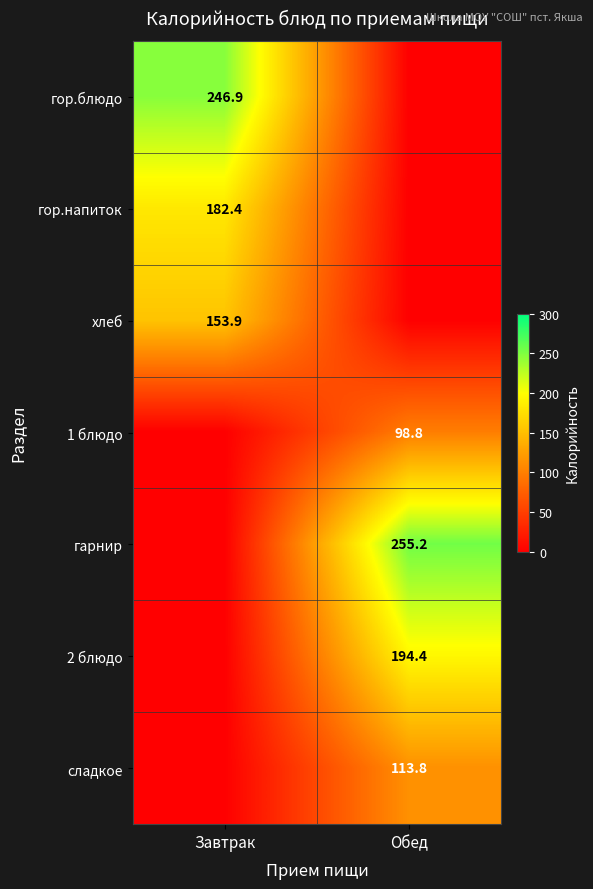

How many categories are shown in the chart?

2